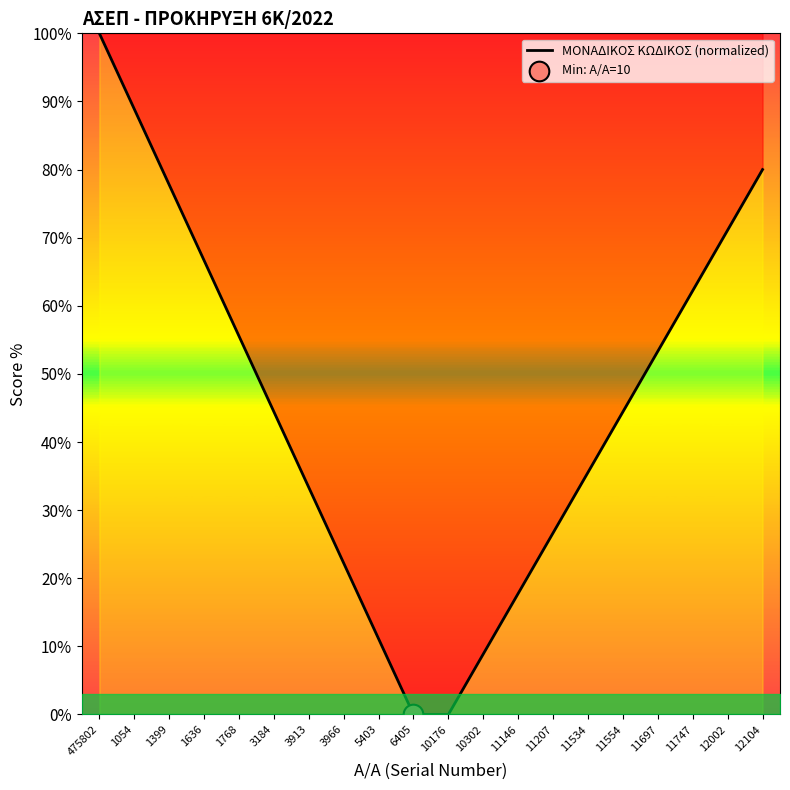

What is the ratio of the value at 1054 to the value at 3913?

2.7